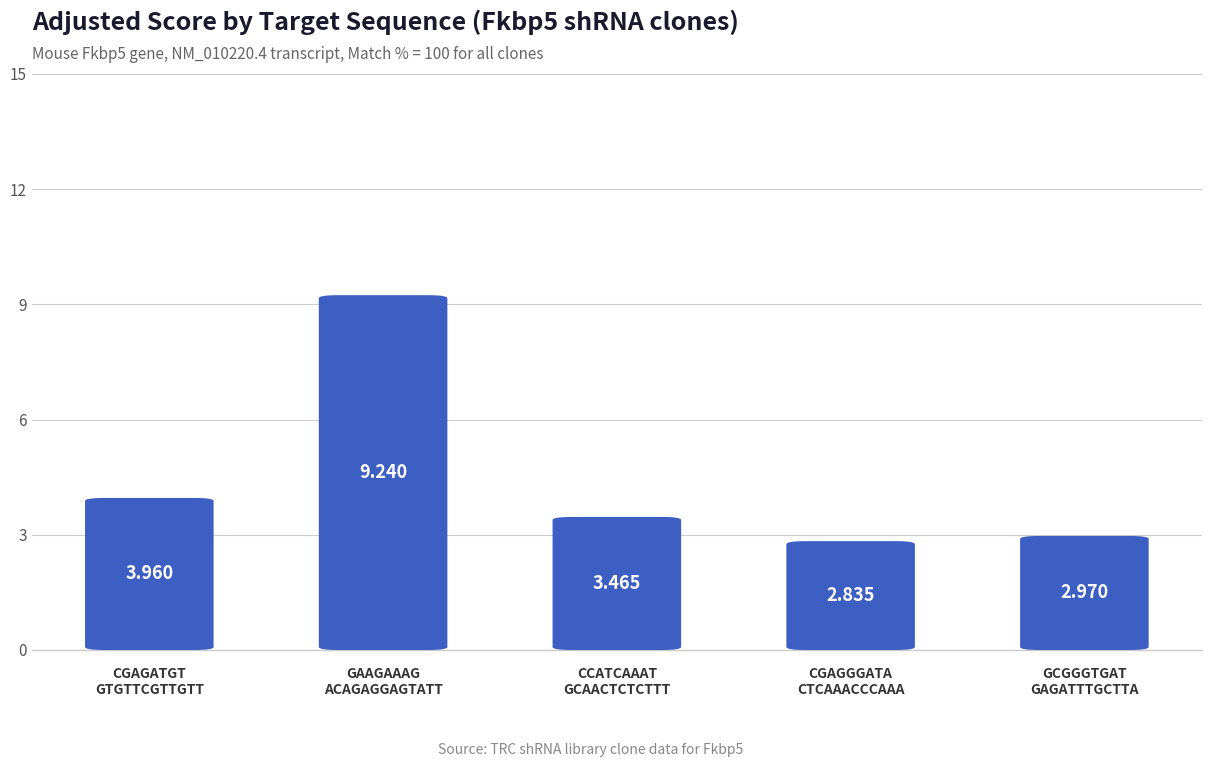

Count the number of values greater than 3.

3